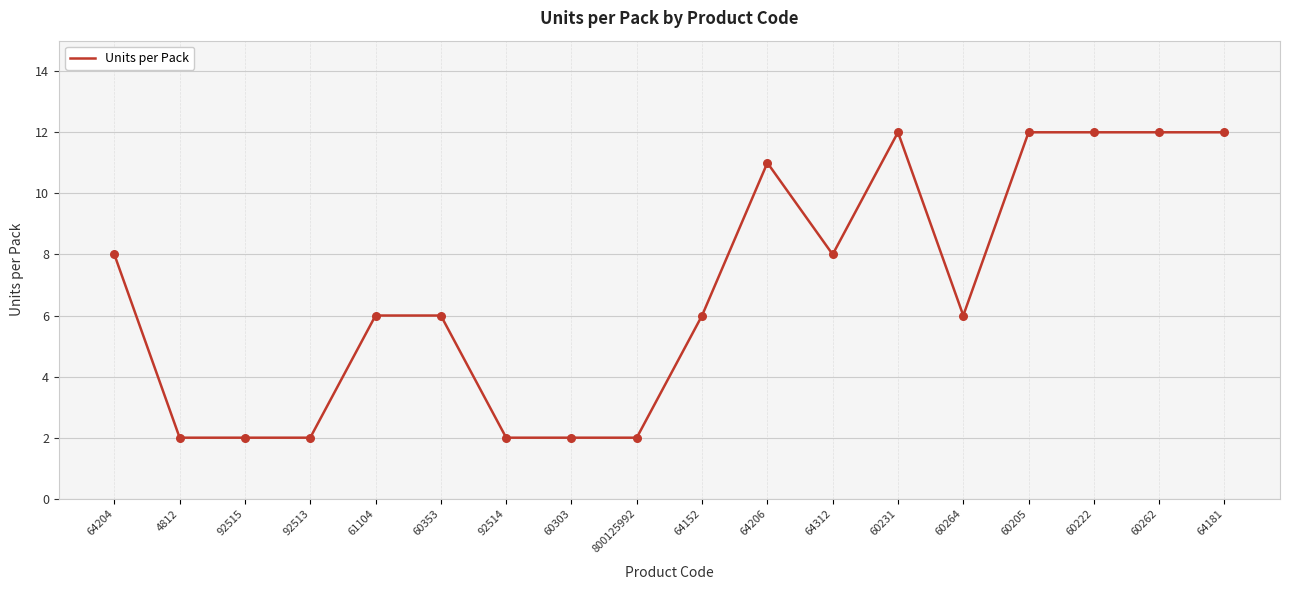

Between 61104 and 92514, which is larger?

61104